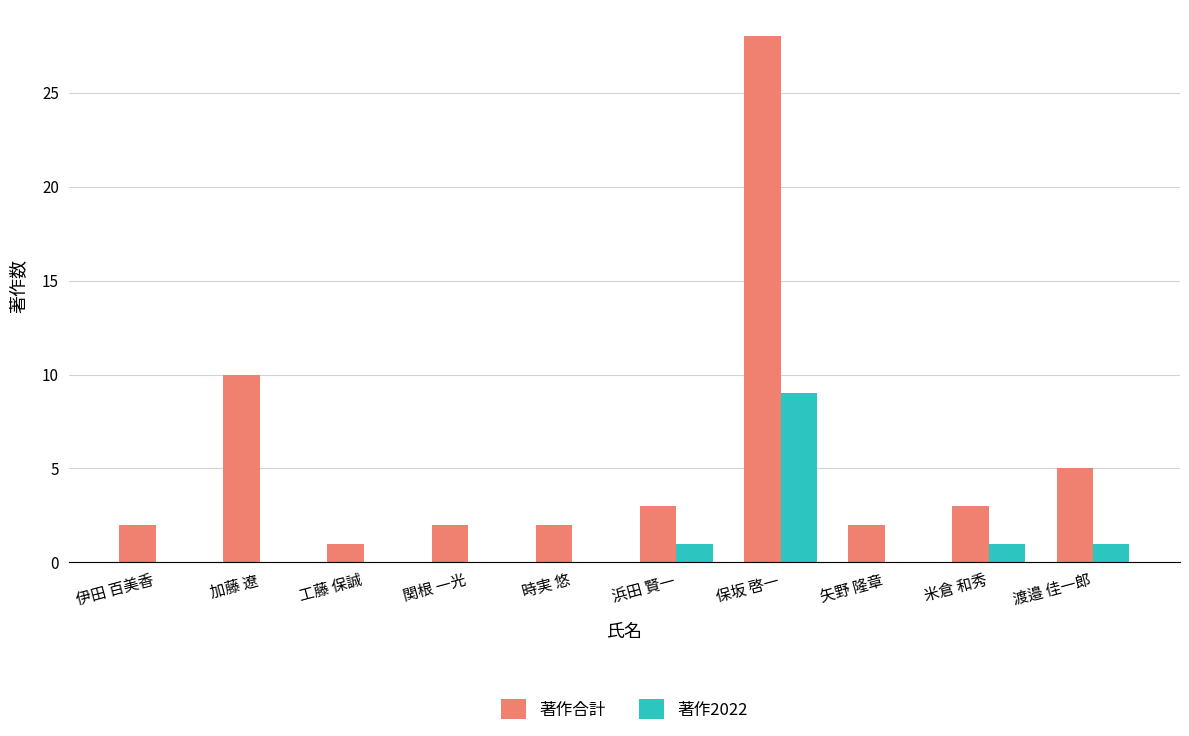

What are all the series names shown in the legend?

著作合計, 著作2022